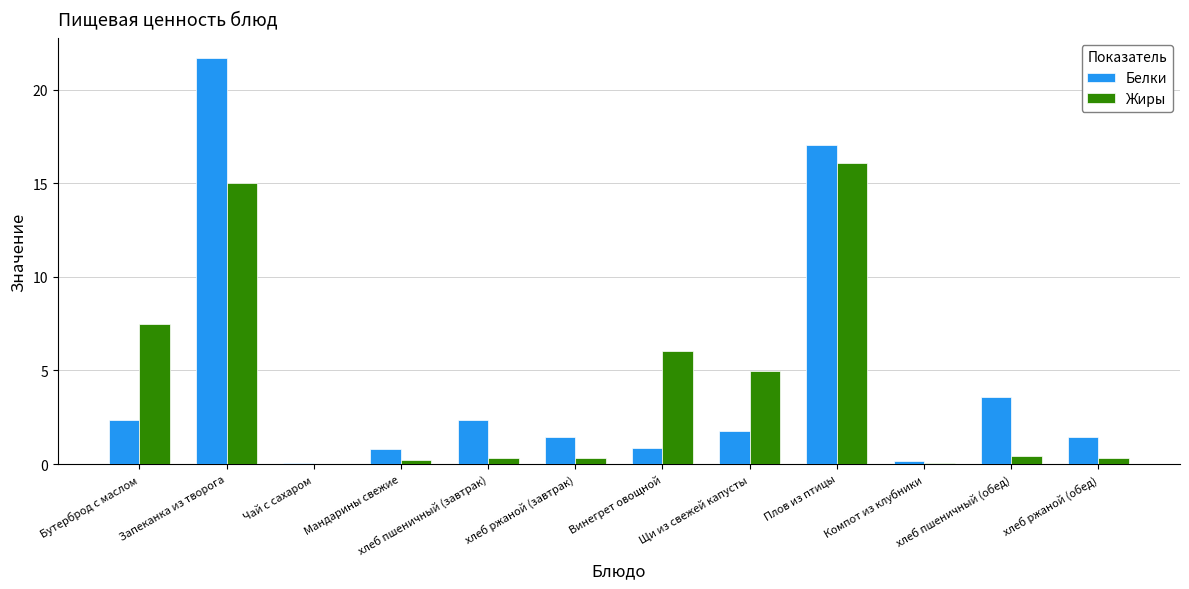

True or false: Белки has a value of 1.8 at Щи из свежей капусты.

True